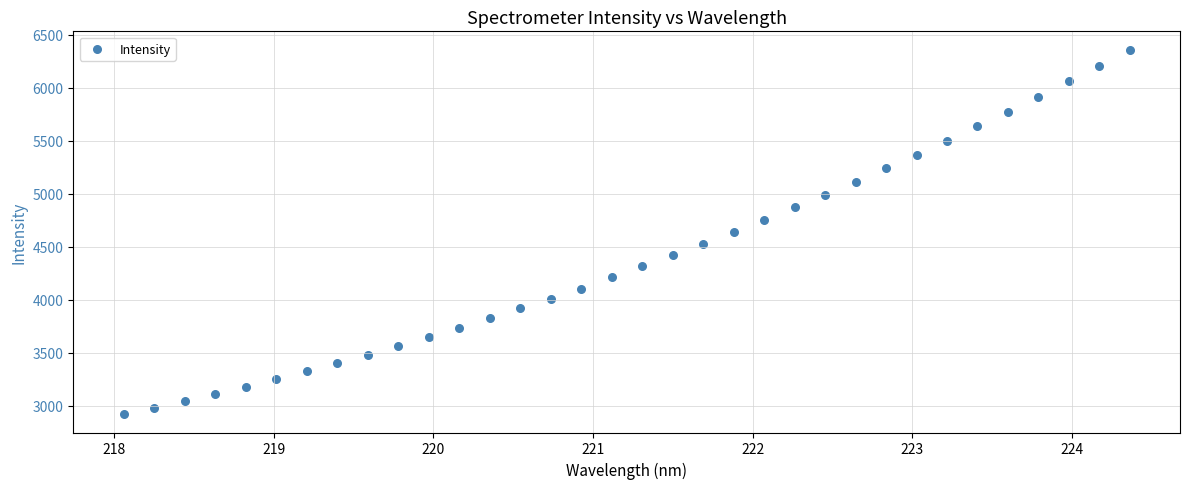

What is the range of X values (max minus min)?

6.3